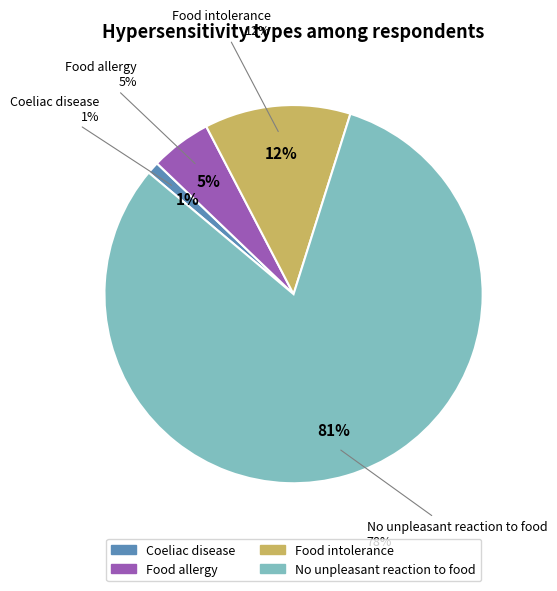

To the nearest percent, what is the combined percentage of Food intolerance and No unpleasant reaction to food?

94%